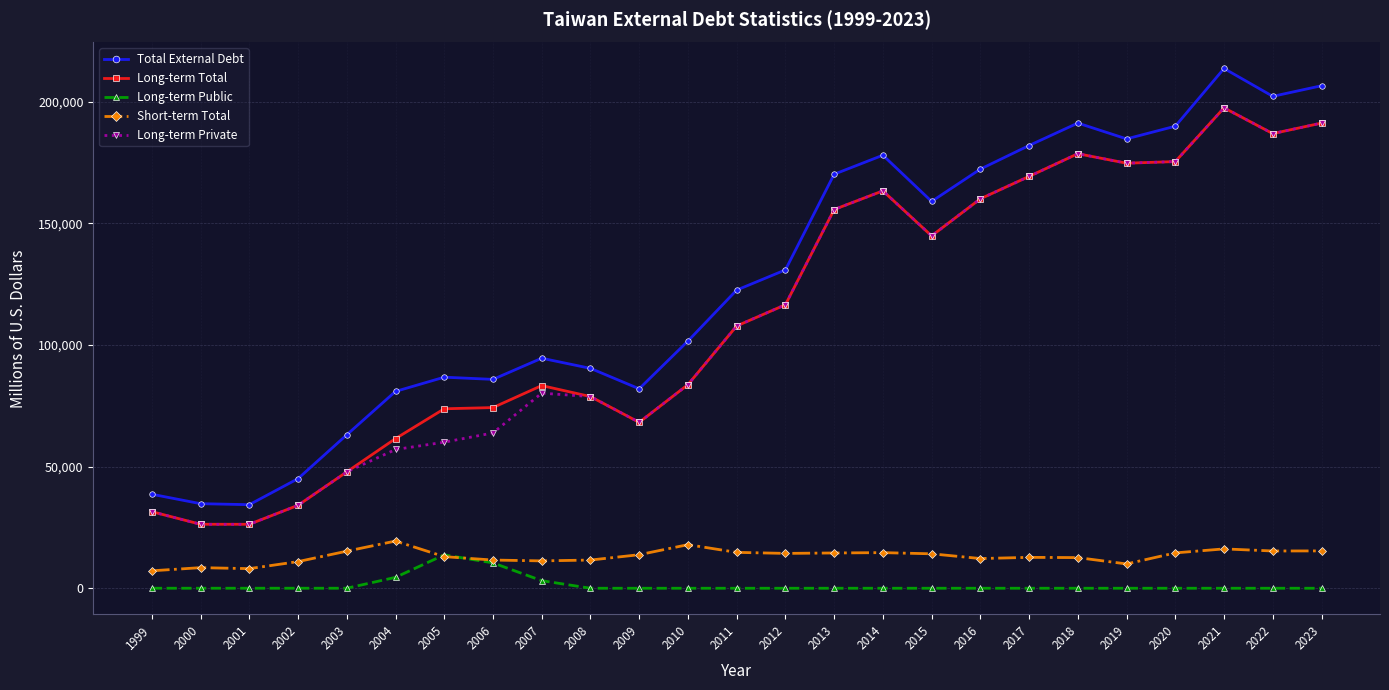

True or false: Short-term Total and Long-term Private cross at least once.

False